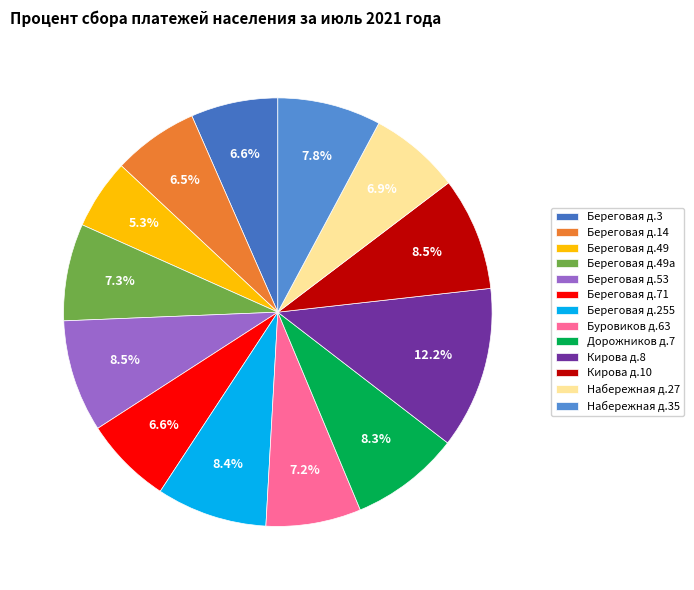

To the nearest percent, what is the difference between the Набережная д.35 and Кирова д.8 slice percentages?

4%